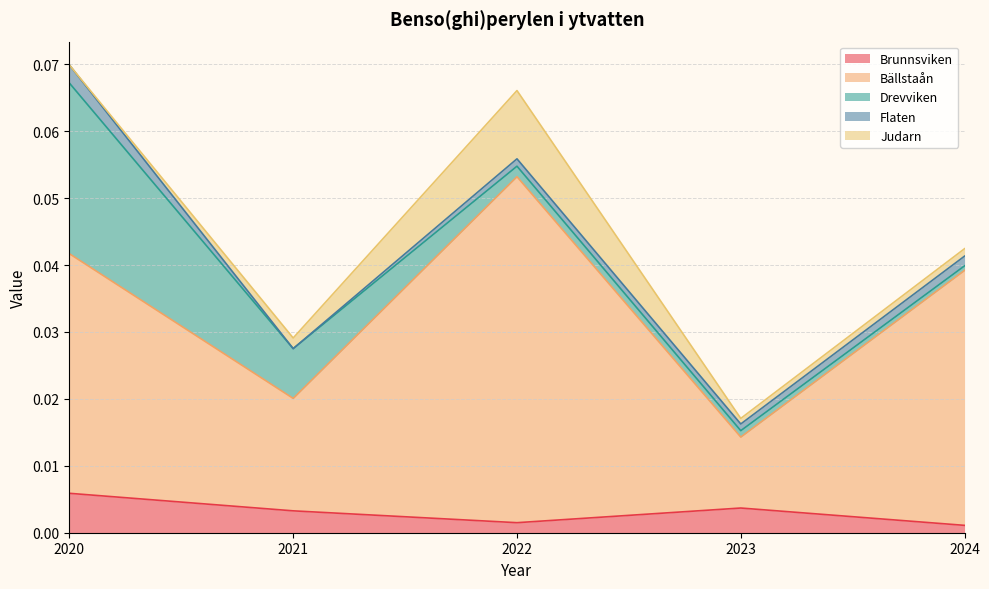

True or false: Brunnsviken and Drevviken intersect in this chart.

True